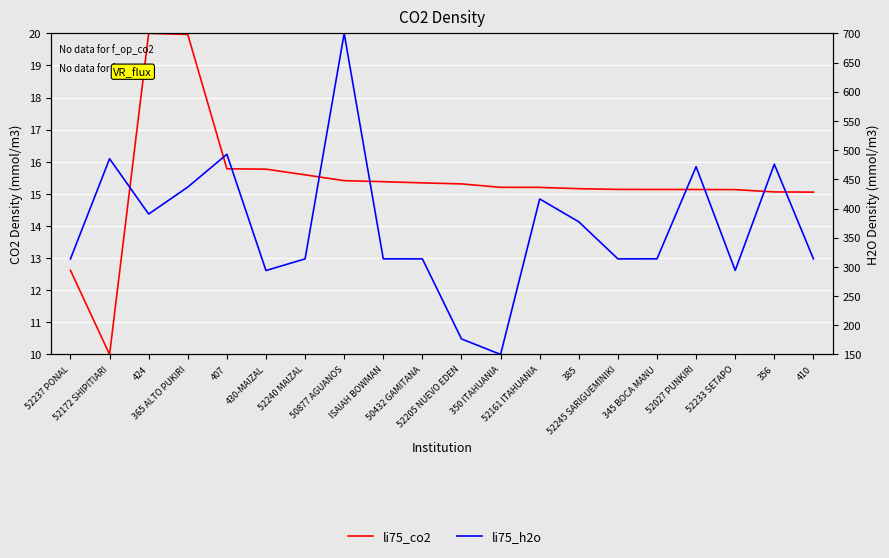

Is the value of li75_co2 at 356 greater than the value of li75_h2o at 52233 SETAPO?

No